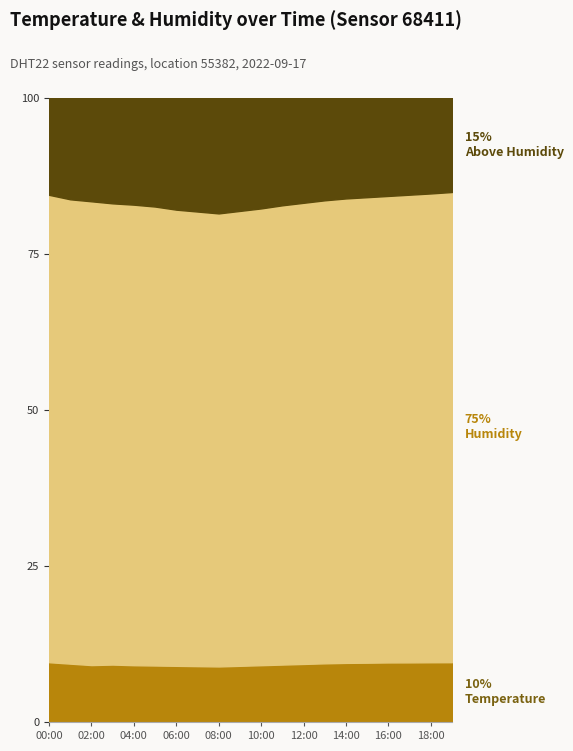

True or false: Humidity and Temperature intersect in this chart.

False